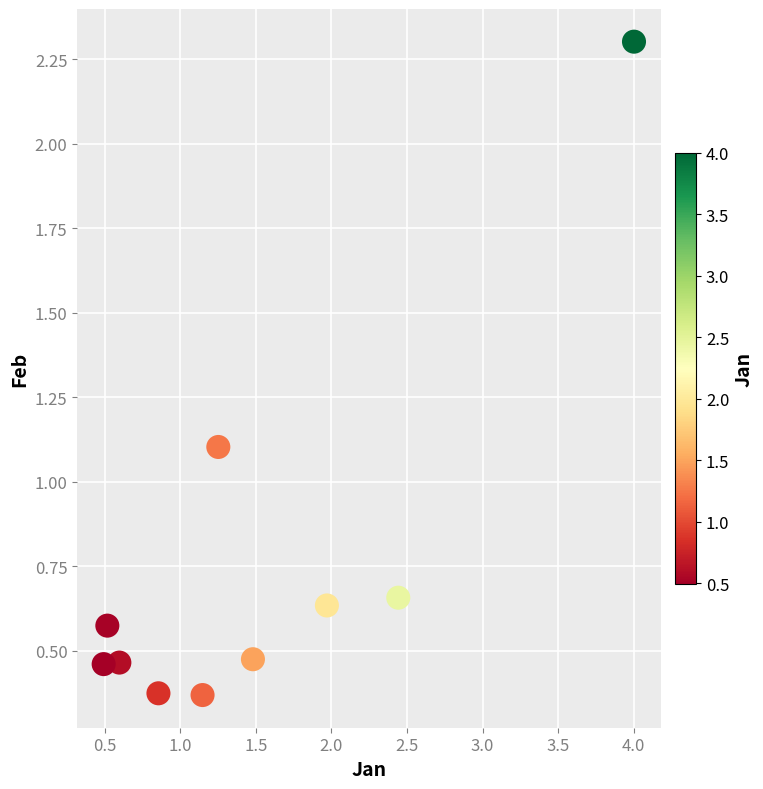

What Y value in the scatter plot is closest to 1?

1.1